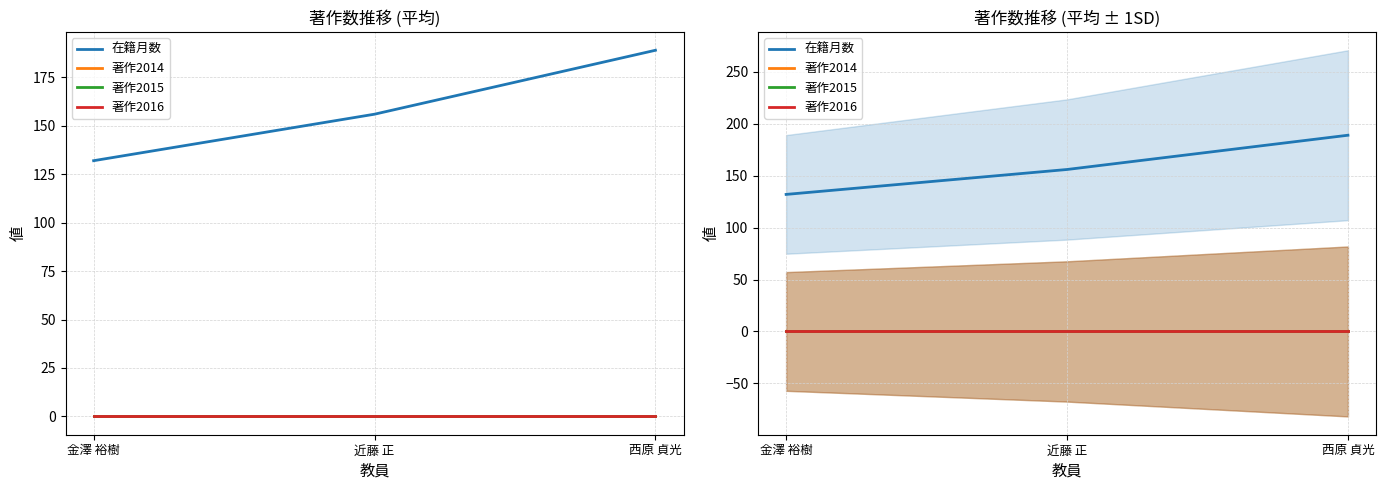

Between 金澤 裕樹 and 西原 貞光, which series saw the biggest shift?

在籍月数